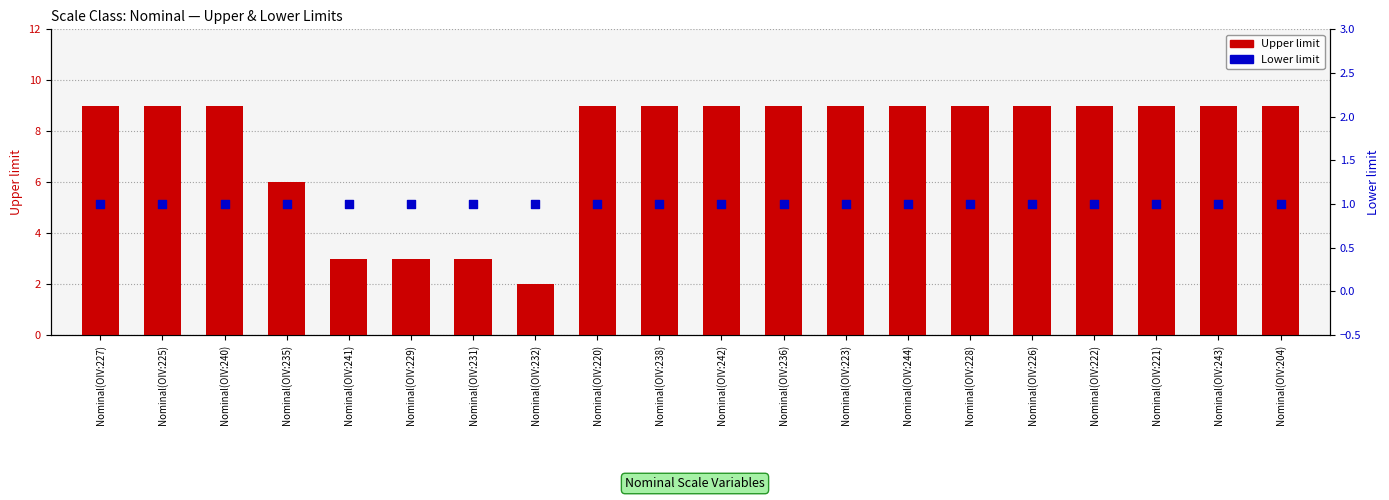

Which series reaches the maximum Y coordinate?

Upper limit